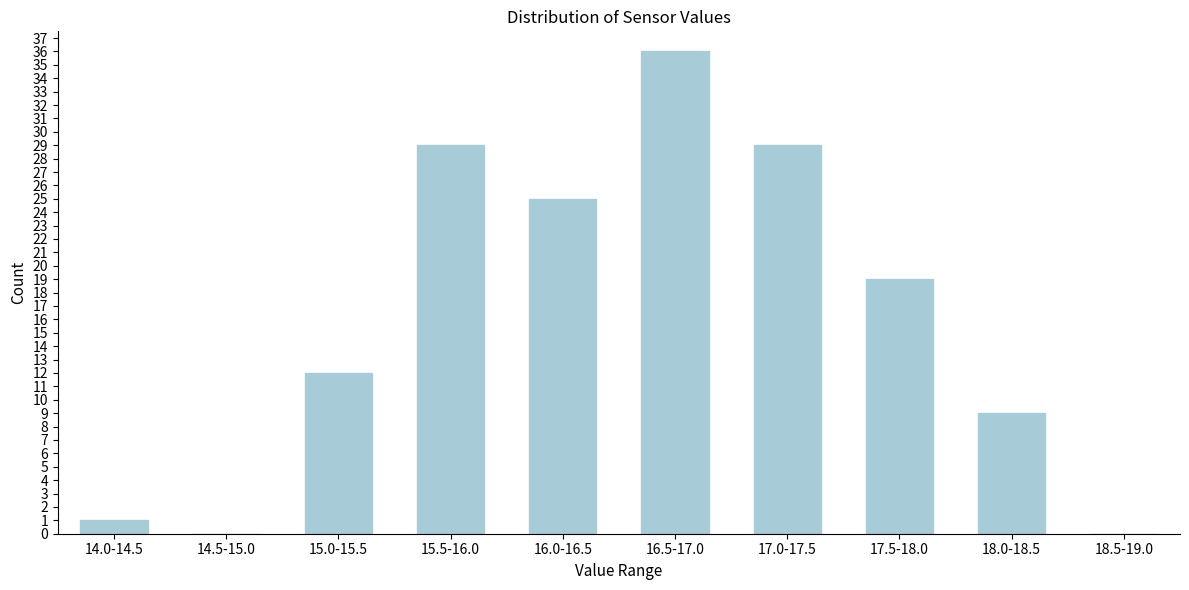

Reading left to right, list all the values displayed in this chart.

14.0-14.5=1	14.5-15.0=0	15.0-15.5=12	15.5-16.0=29	16.0-16.5=25	16.5-17.0=36	17.0-17.5=29	17.5-18.0=19	18.0-18.5=9	18.5-19.0=0